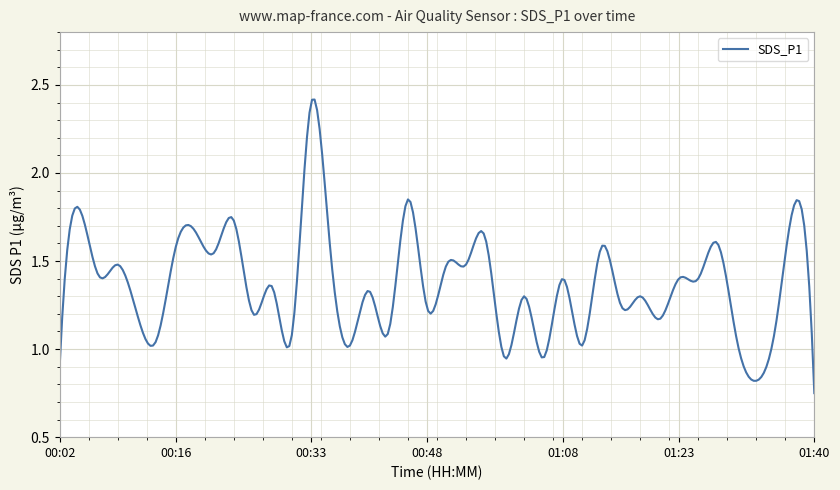

Rank the categories by value from highest to lowest.

00:33, 00:46, 01:37, 00:04, 00:24, 00:19, 00:55, 01:27, 00:16, 01:13, 00:21, 00:36, 00:09, 00:51, 00:53, 00:06, 01:08, 01:23, 01:25, 00:28, 00:41, 01:00, 01:18, 01:15, 00:48, 00:11, 00:26, 01:20, 01:35, 00:43, 00:31, 00:14, 01:30, 00:38, 01:10, 00:58, 01:06, 00:02, 01:32, 01:40